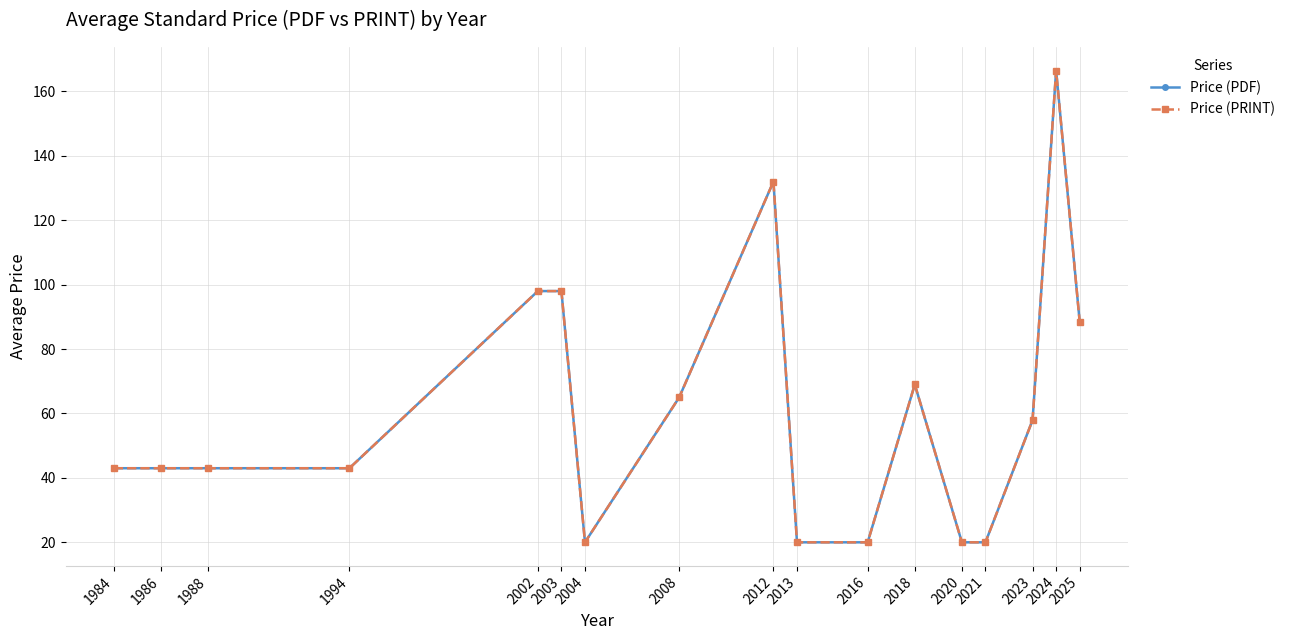

How many interior local valleys does the Price (PDF) series have?

1